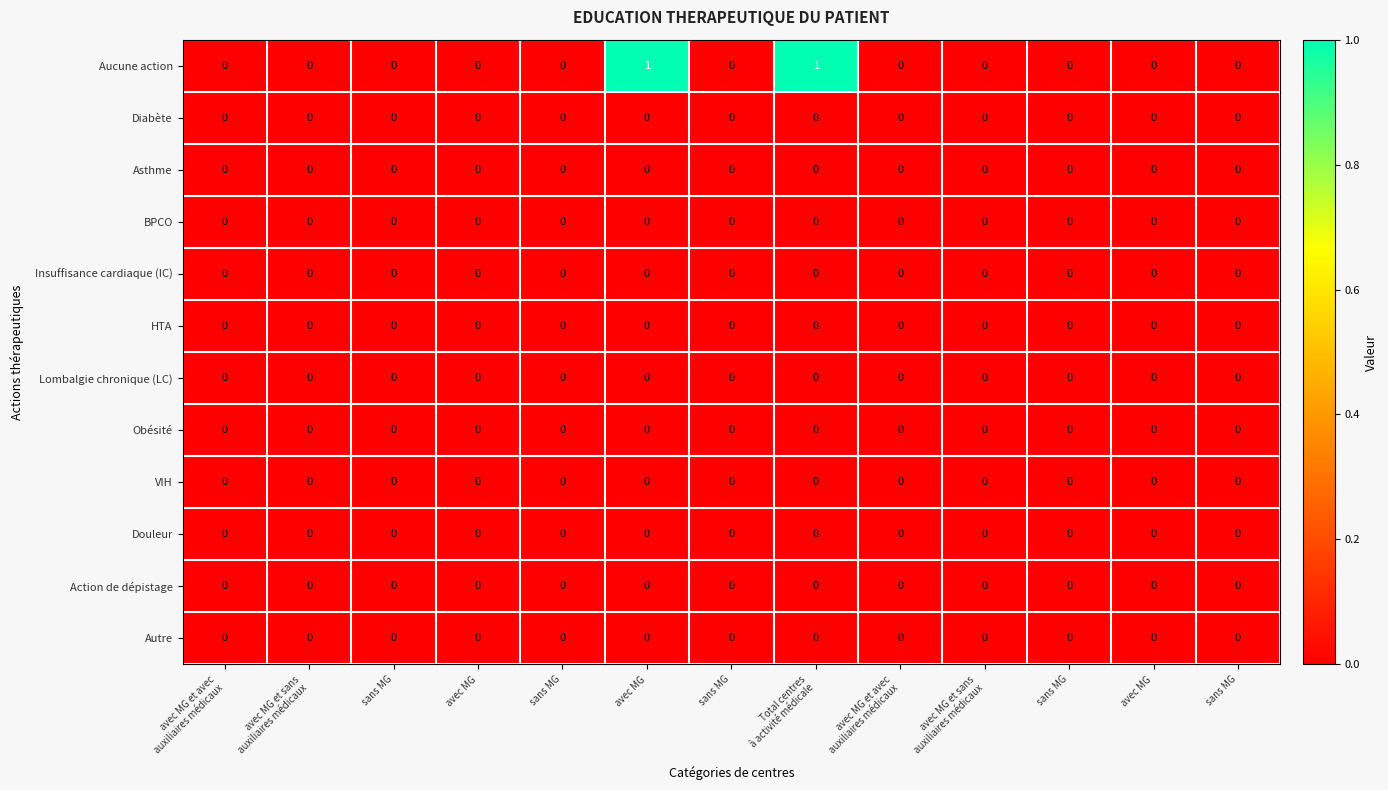

Count the number of data series in this chart.

12